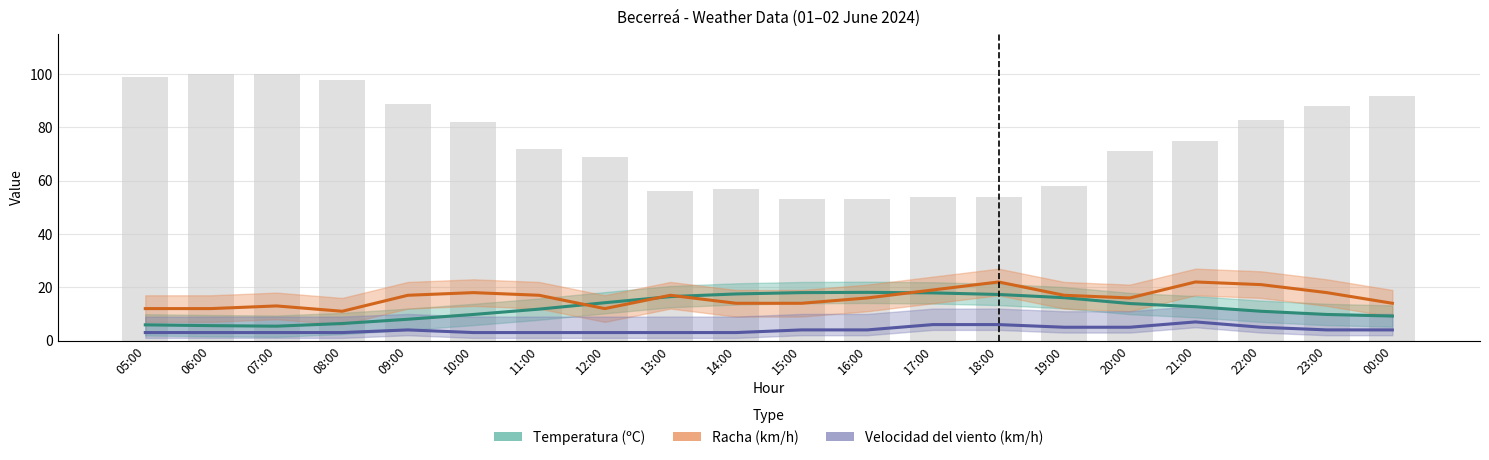

What is the sum of the Temperatura (ºC) values at 19:00 and 17:00?

34.0